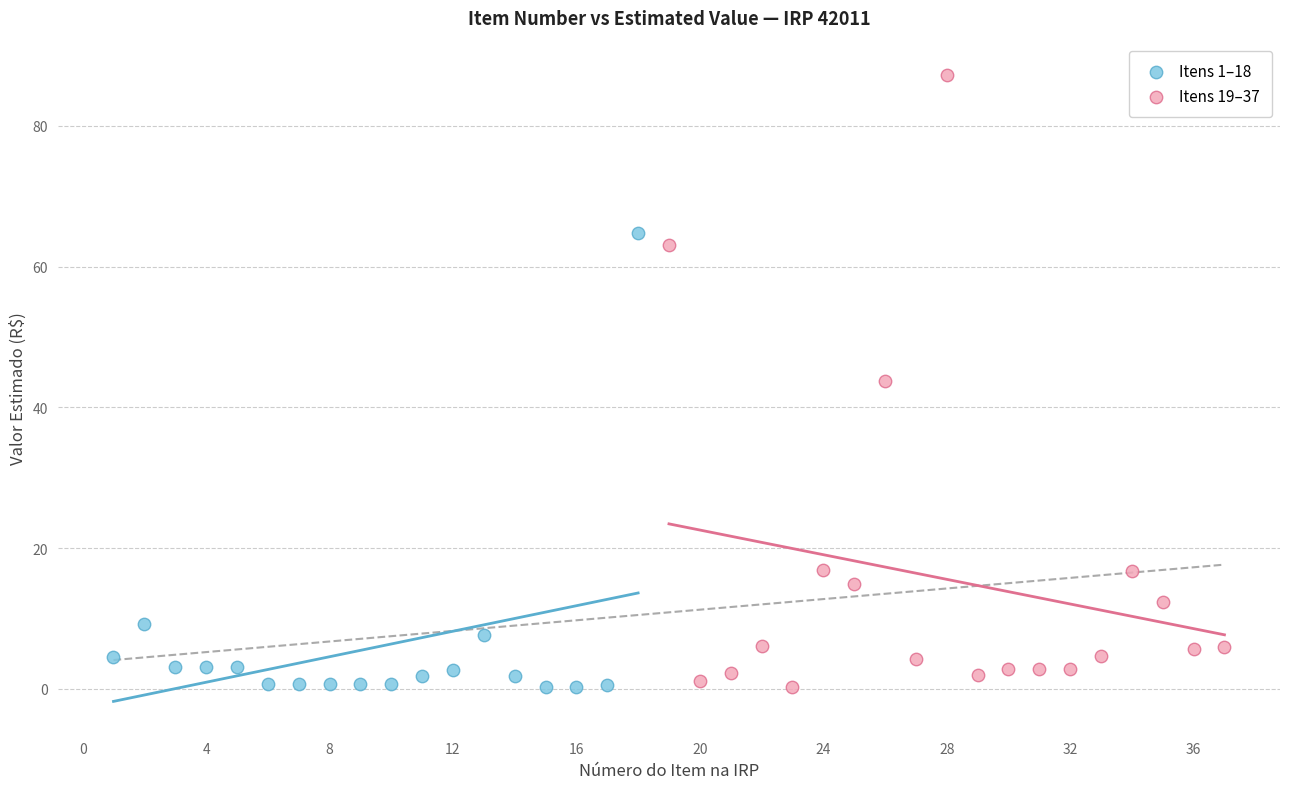

Which series reaches the maximum Y coordinate?

Itens 19–37